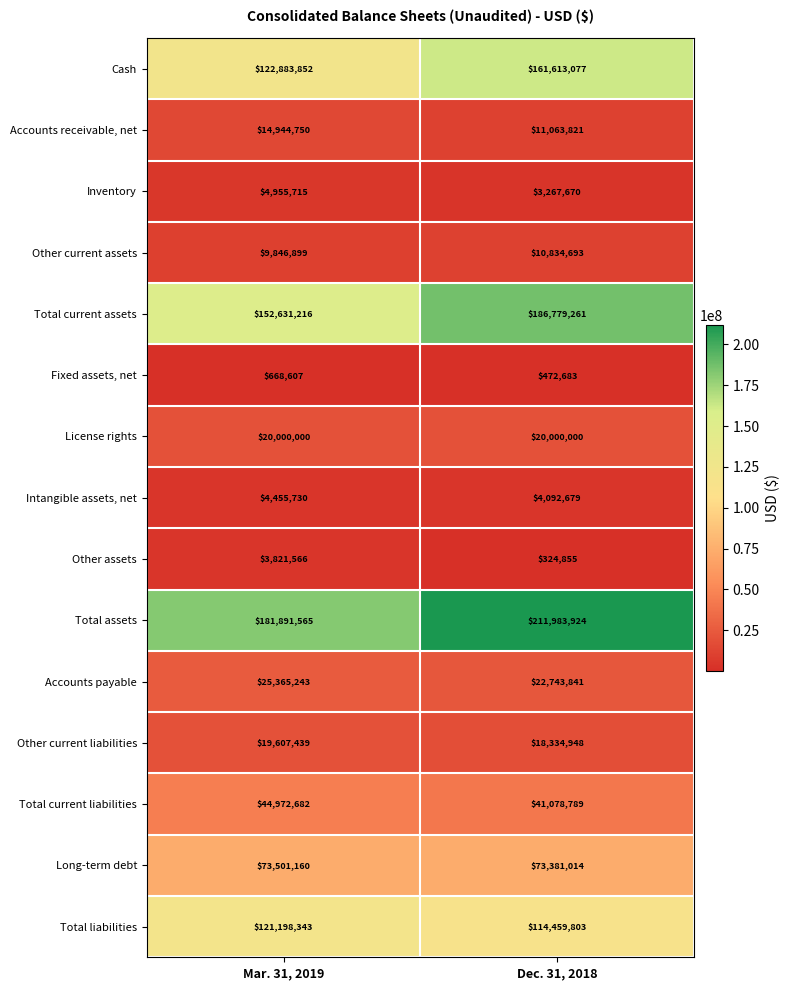

At how many categories does at least one series exceed 61501639?

2